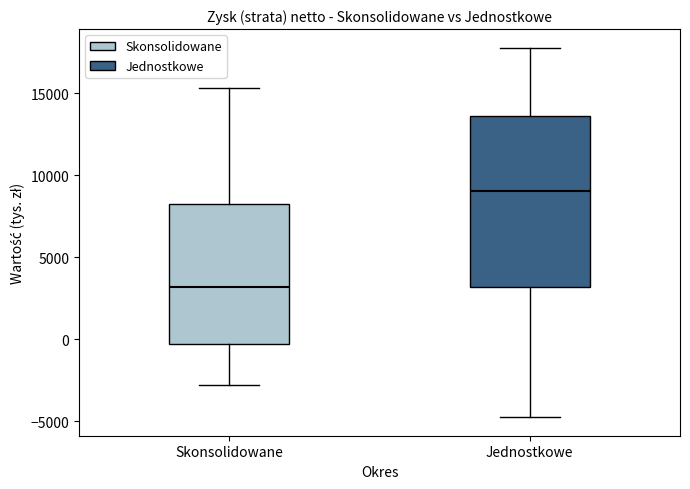

Which box is the tallest, from its lower edge to its upper edge?

Jednostkowe